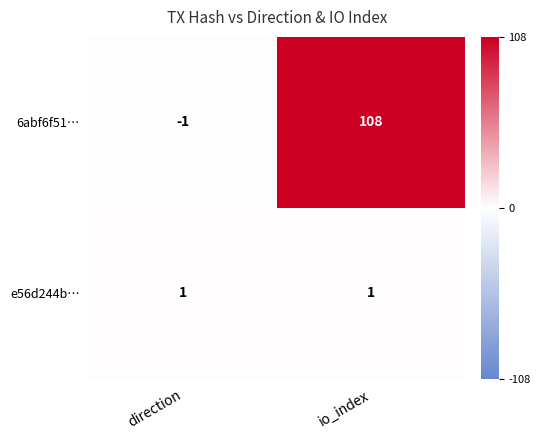

What is the greatest value displayed?

108